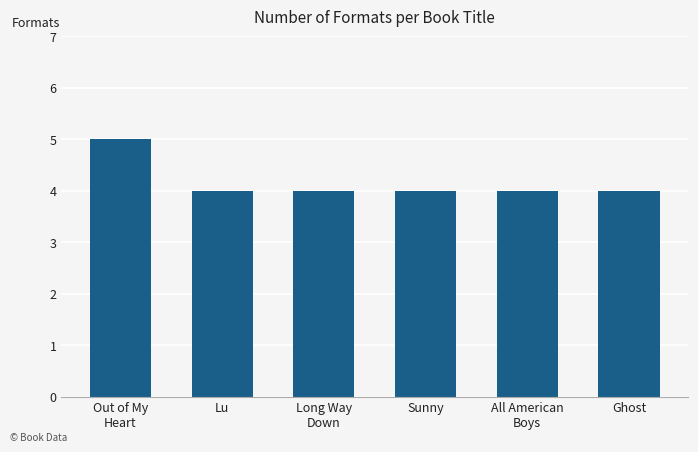

How many data points does each series have?

6